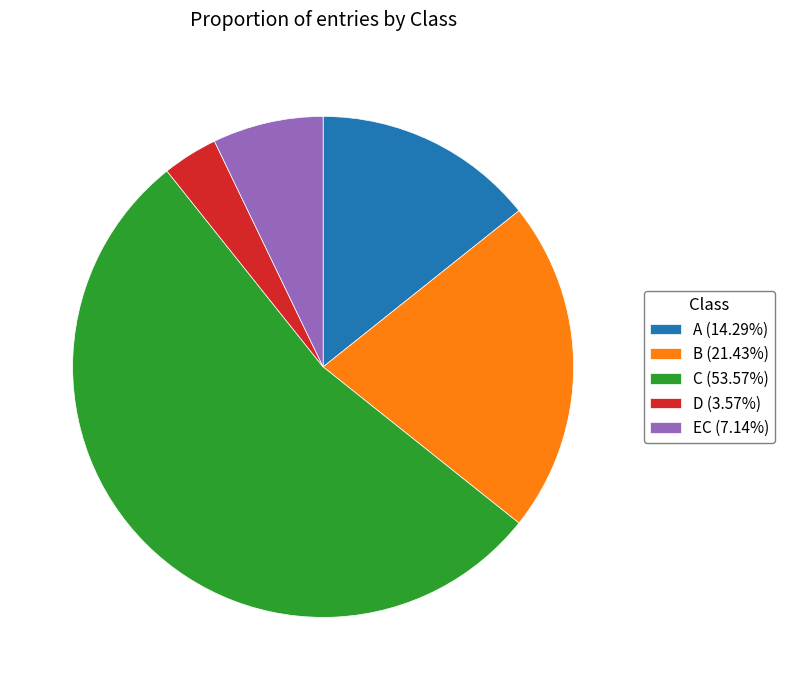

How many segments does this pie chart have?

5